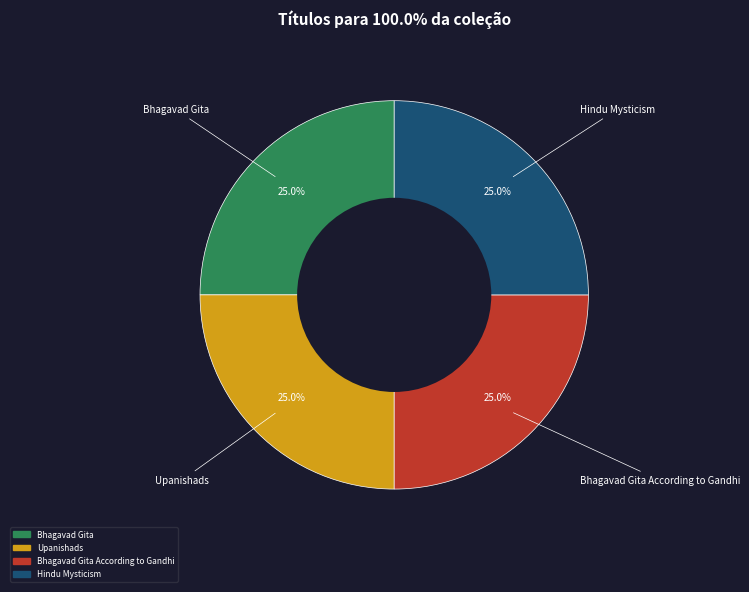

Does any single category account for the majority?

No